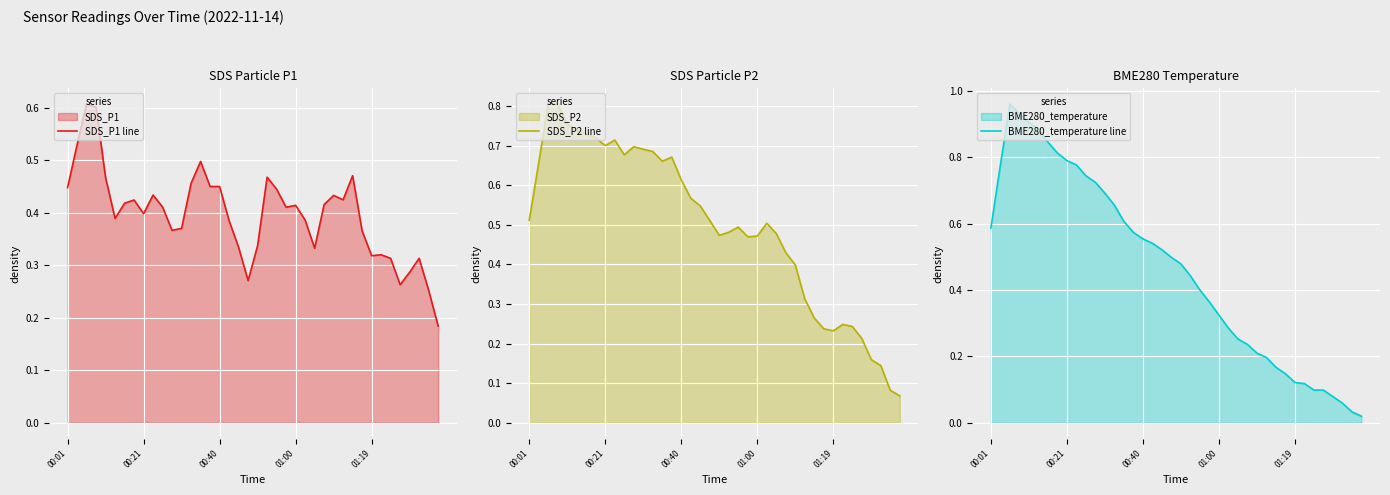

What position from the left is 01:00?

25